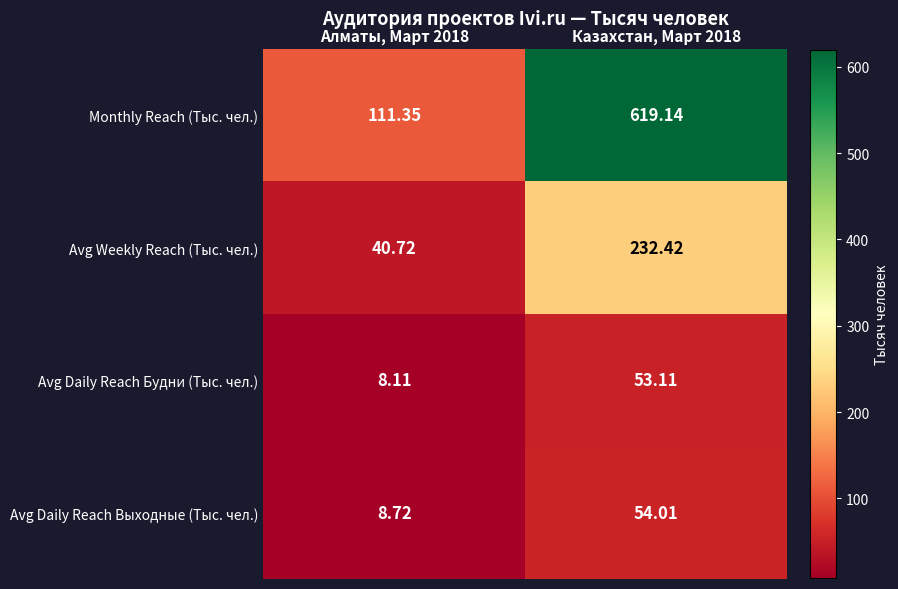

Which series has the widest spread of values?

Monthly Reach (Тыс. чел.)